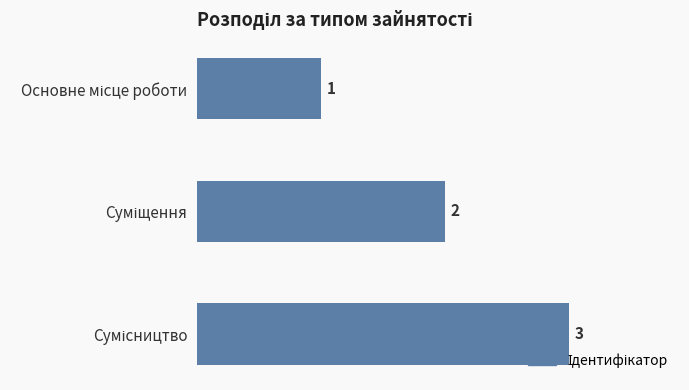

How many values are between 1 and 3?

3